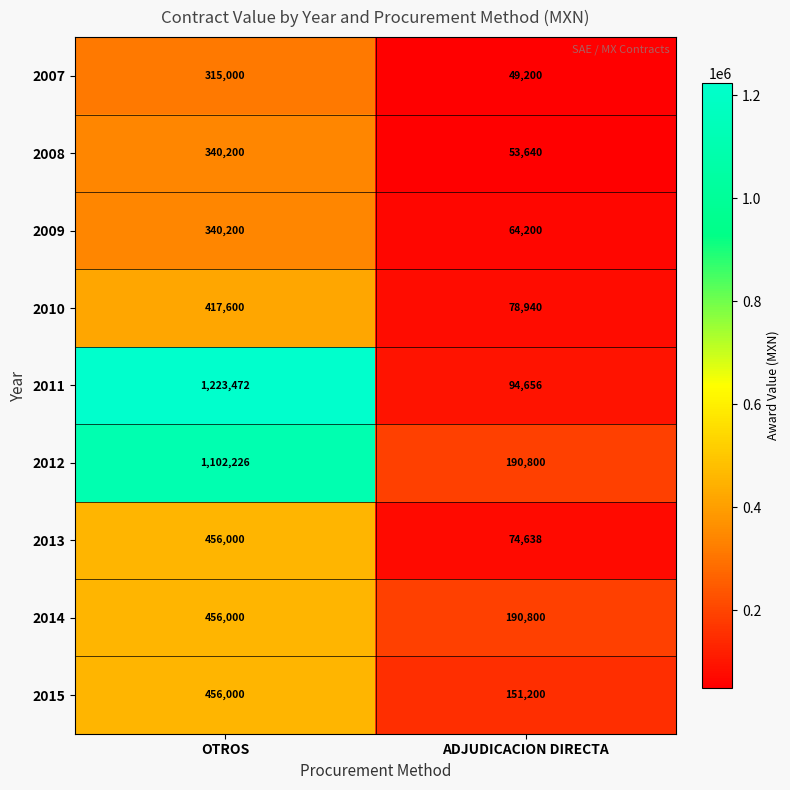

What is the total value across all series at ADJUDICACION DIRECTA?

948074